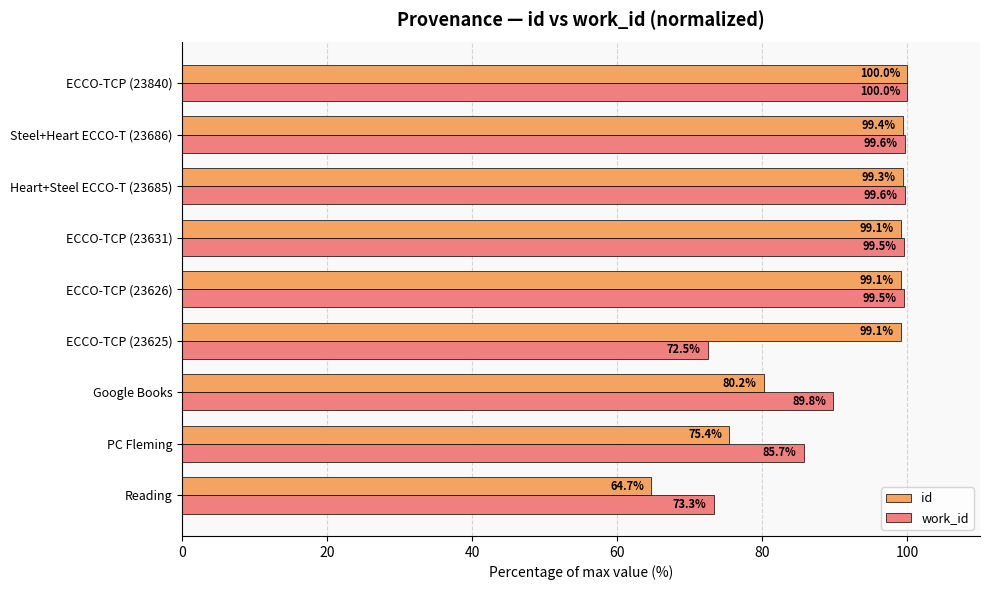

At which category is the sum across all series the highest?

ECCO-TCP (23840)